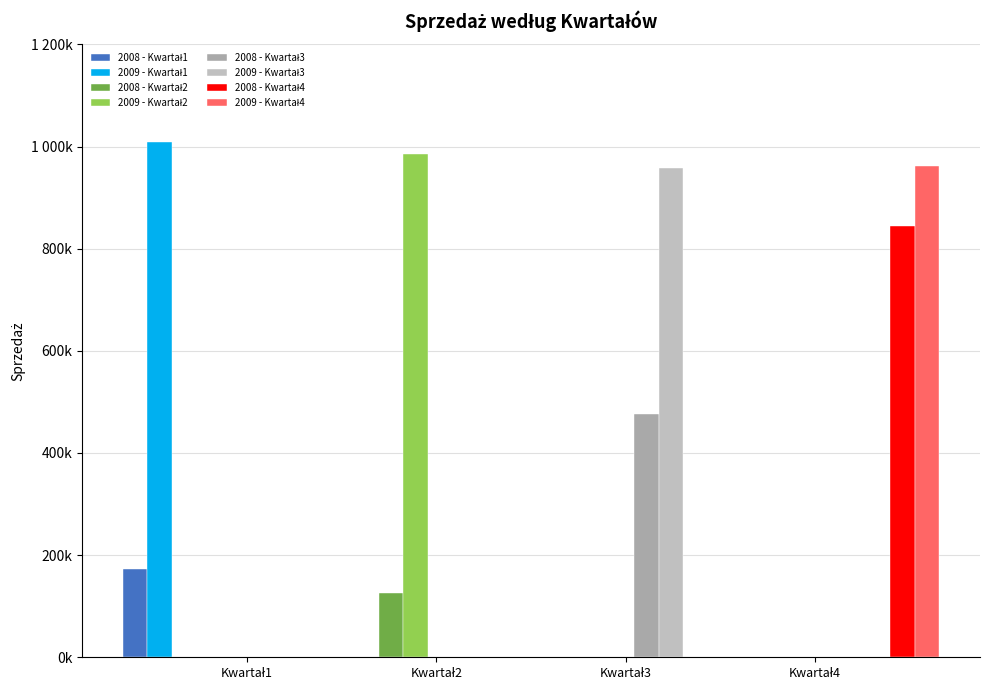

How many bars are there in total?

8